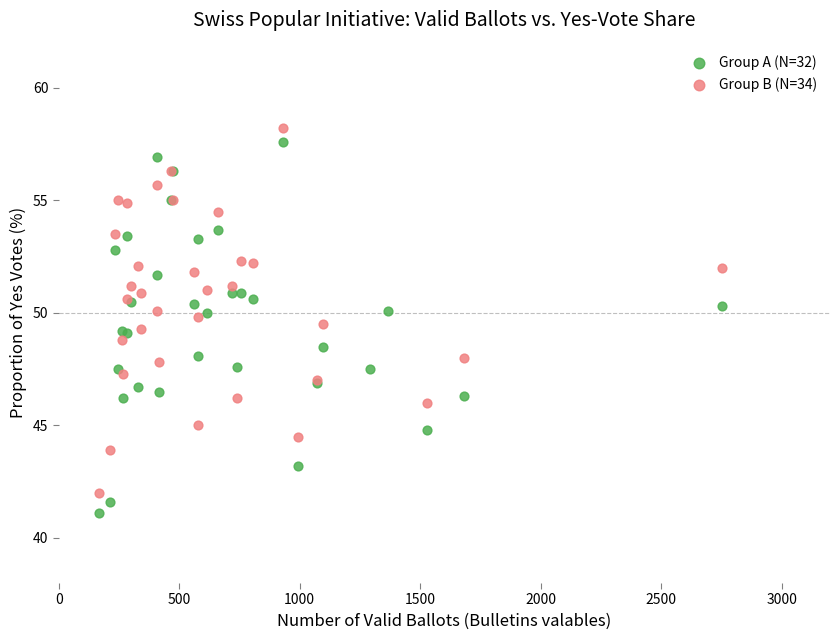

Which series contains the lowest Y value?

Group A (N=32)